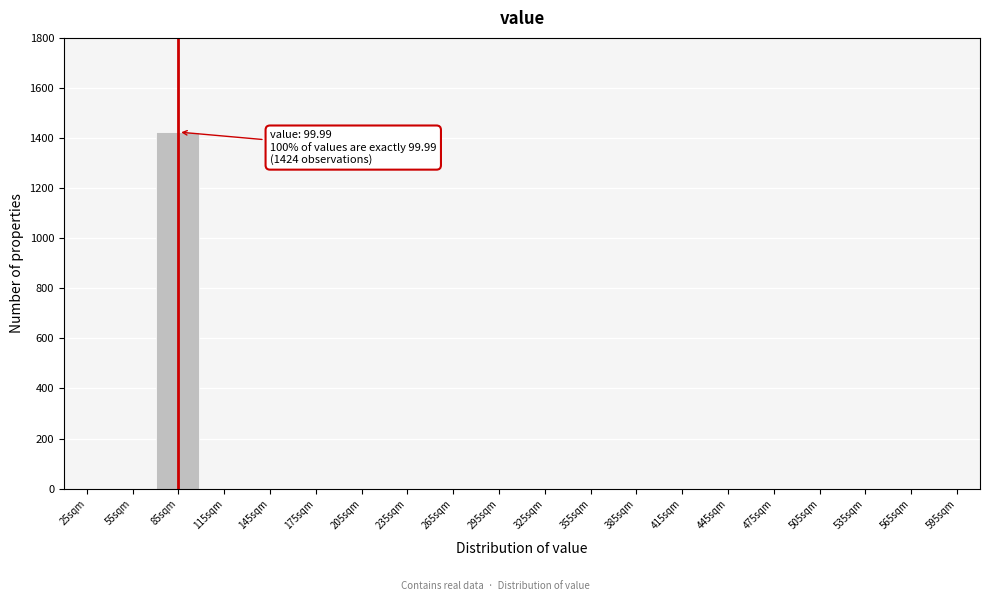

Reading right to left, list all the values displayed in this chart.

595sqm=0	565sqm=0	535sqm=0	505sqm=0	475sqm=0	445sqm=0	415sqm=0	385sqm=0	355sqm=0	325sqm=0	295sqm=0	265sqm=0	235sqm=0	205sqm=0	175sqm=0	145sqm=0	115sqm=0	85sqm=1424	55sqm=0	25sqm=0